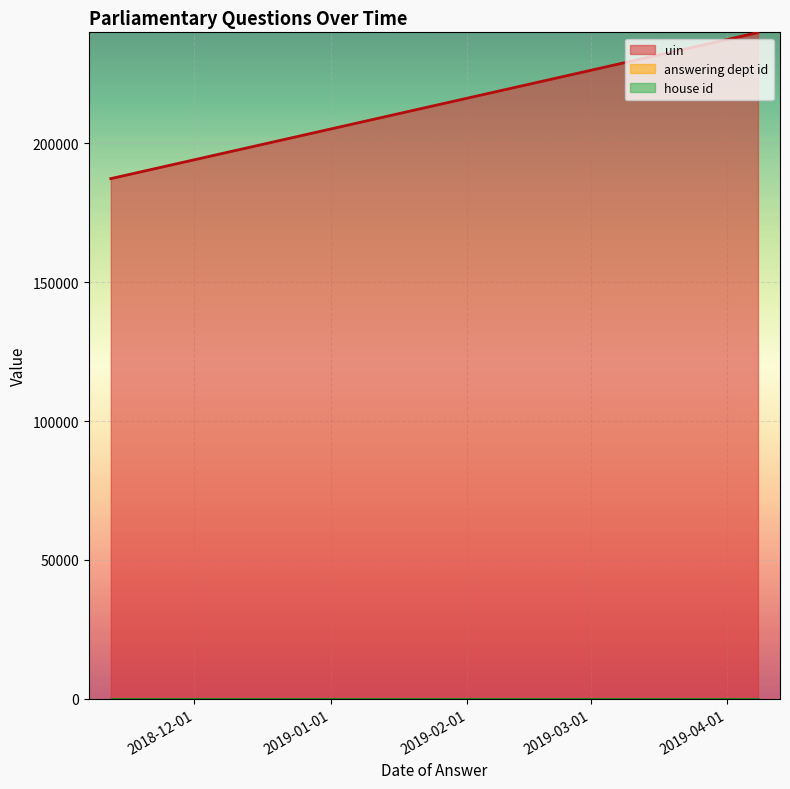

What is the average value of the uin series?

222385